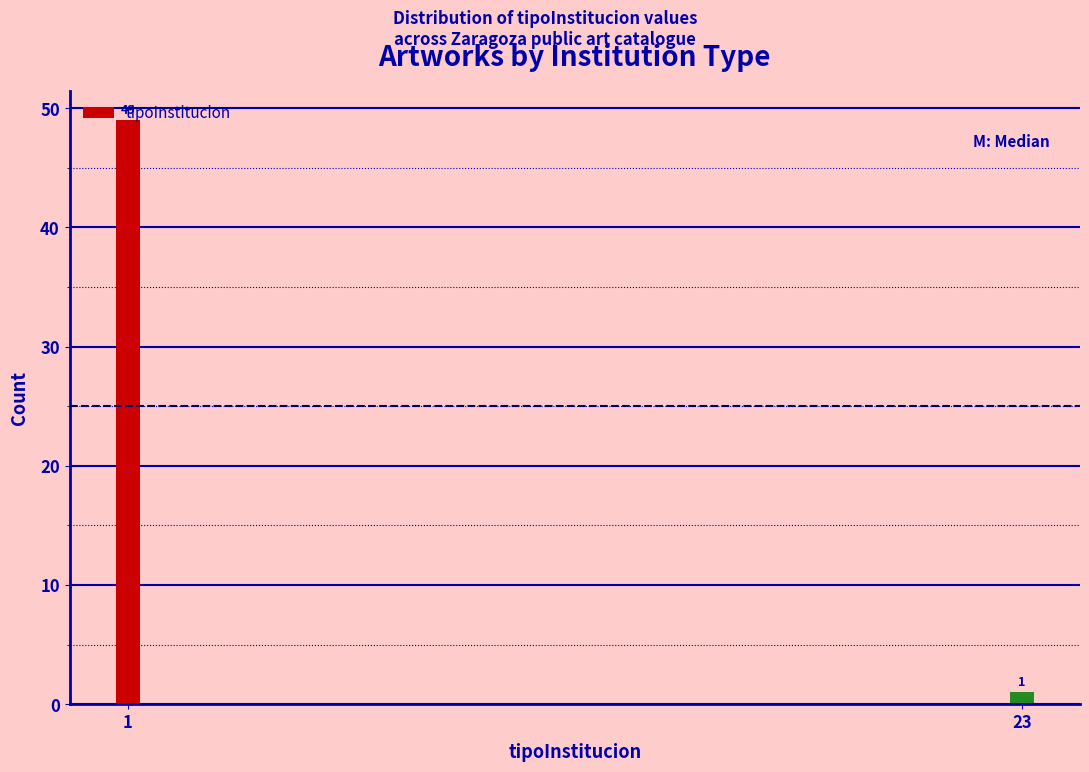

List the labels in order of value, smallest first.

23, 1